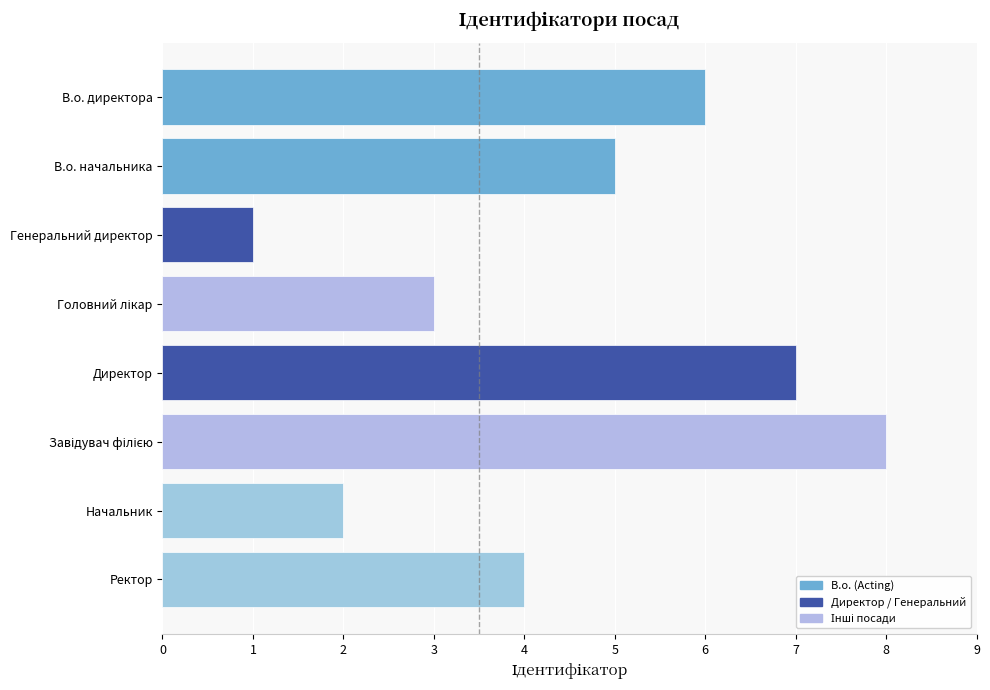

What is the greatest value displayed?

8